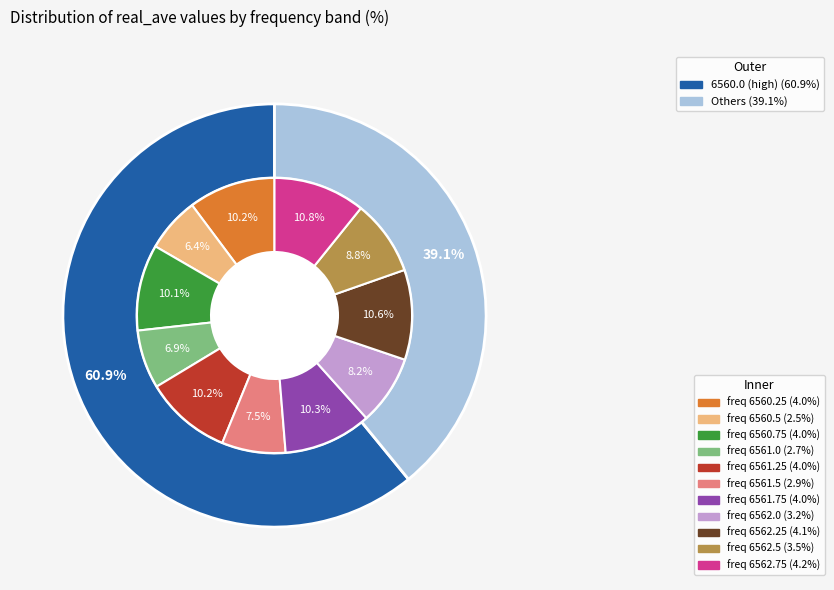

Which category has the biggest portion of the pie?

6560.0